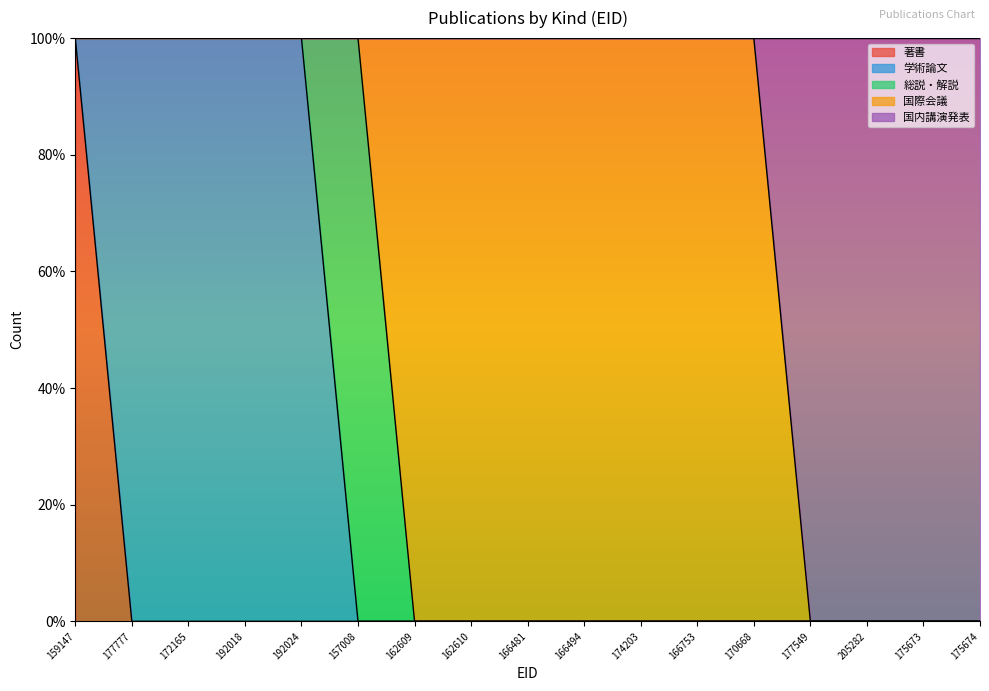

What position from the left is 170668?

13